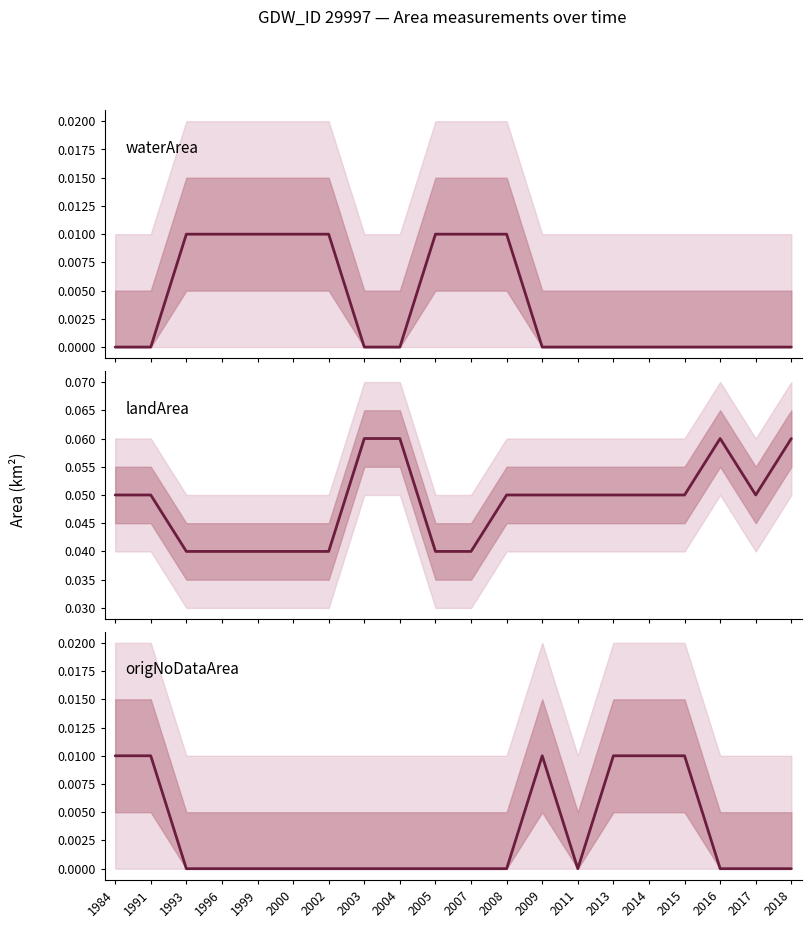

Reading right to left, transcribe all the data shown in this chart.

waterArea: 2018=0.0	2017=0.0	2016=0.0	2015=0.0	2014=0.0	2013=0.0	2011=0.0	2009=0.0	2008=0.0	2007=0.0	2005=0.0	2004=0.0	2003=0.0	2002=0.0	2000=0.0	1999=0.0	1996=0.0	1993=0.0	1991=0.0	1984=0.0
landArea: 2018=0.1	2017=0.1	2016=0.1	2015=0.1	2014=0.1	2013=0.1	2011=0.1	2009=0.1	2008=0.1	2007=0.0	2005=0.0	2004=0.1	2003=0.1	2002=0.0	2000=0.0	1999=0.0	1996=0.0	1993=0.0	1991=0.1	1984=0.1
origNoDataArea: 2018=0.0	2017=0.0	2016=0.0	2015=0.0	2014=0.0	2013=0.0	2011=0.0	2009=0.0	2008=0.0	2007=0.0	2005=0.0	2004=0.0	2003=0.0	2002=0.0	2000=0.0	1999=0.0	1996=0.0	1993=0.0	1991=0.0	1984=0.0